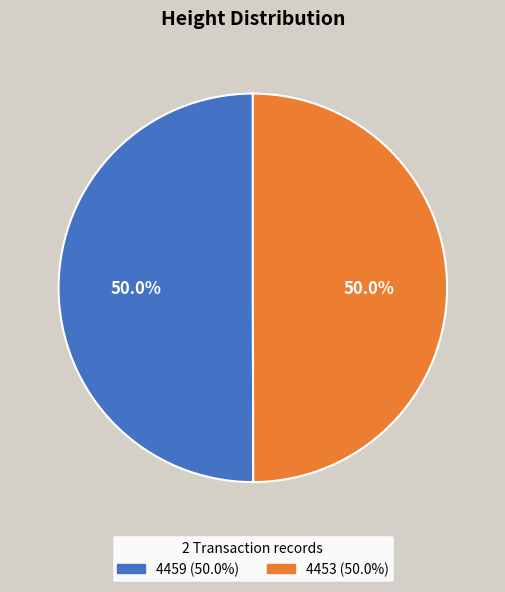

What percentage do 4459 and 4453 together represent?

100.0%